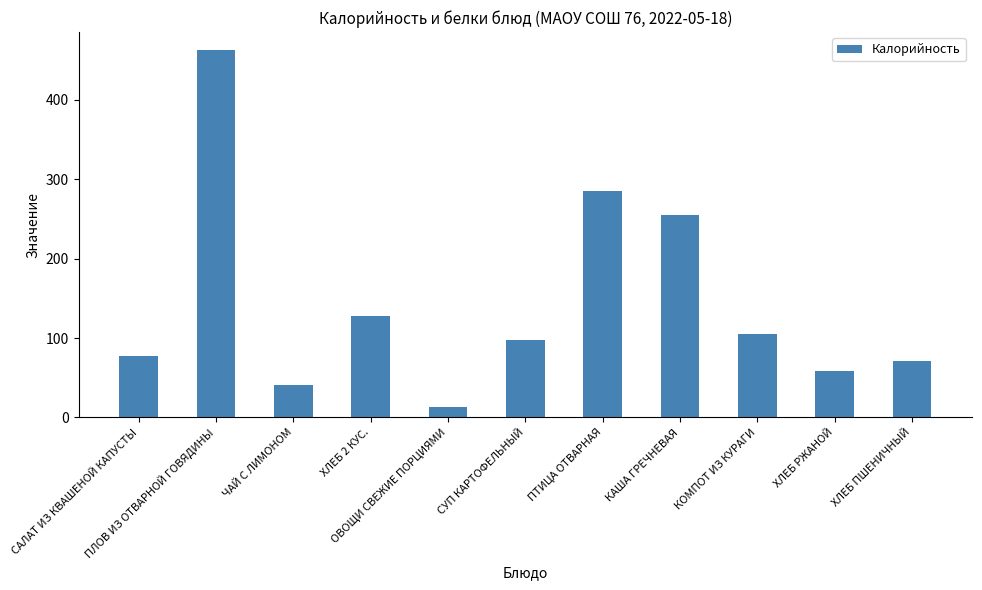

The value at СУП КАРТОФЕЛЬНЫЙ is 97. True or false?

True